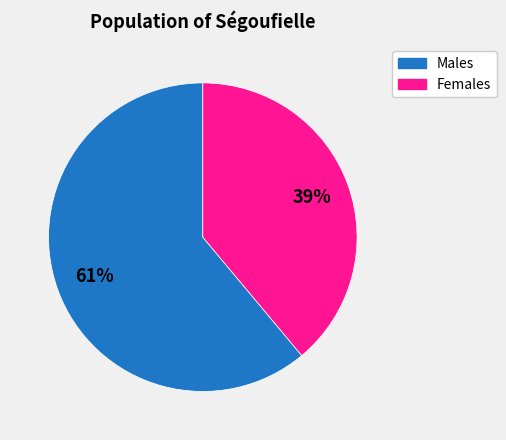

Rank the categories by value from highest to lowest.

Males, Females